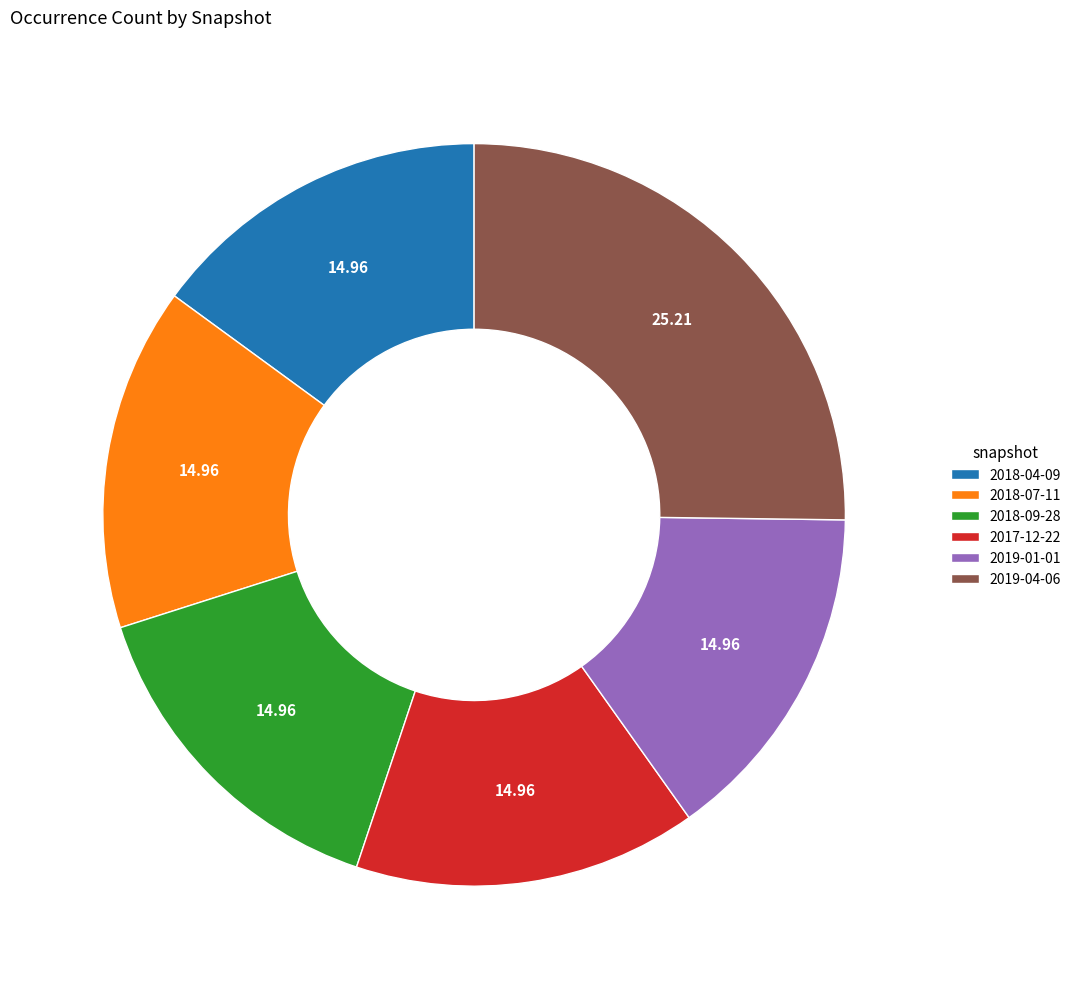

Is the sum of 2017-12-22 and 2019-04-06 greater than half?

No